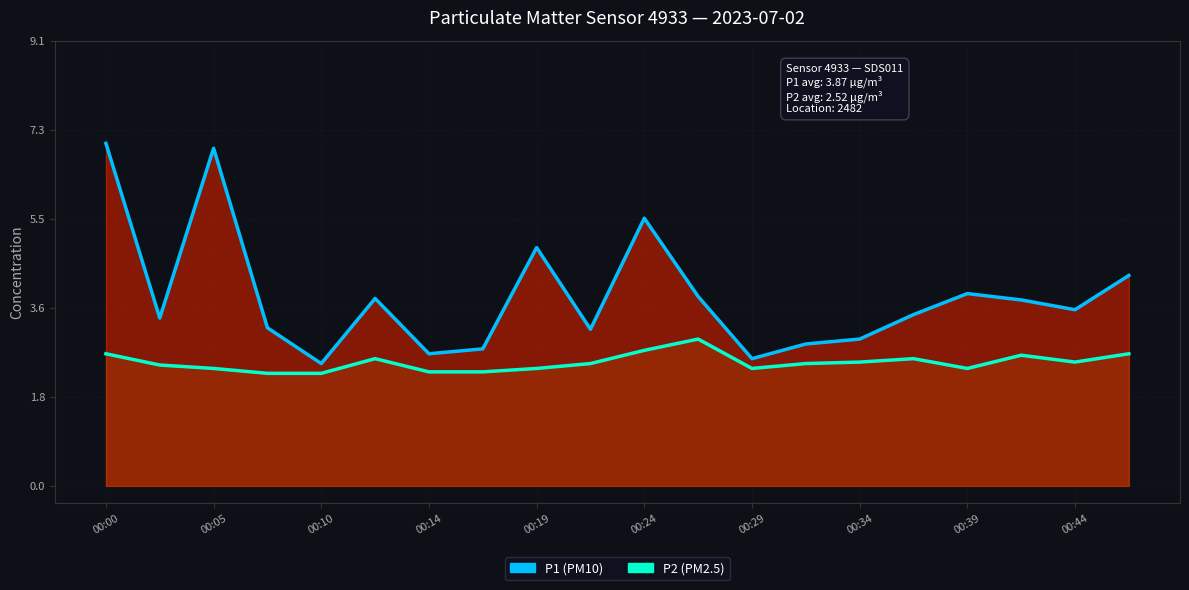

What is the average value of the P2 series?

2.5